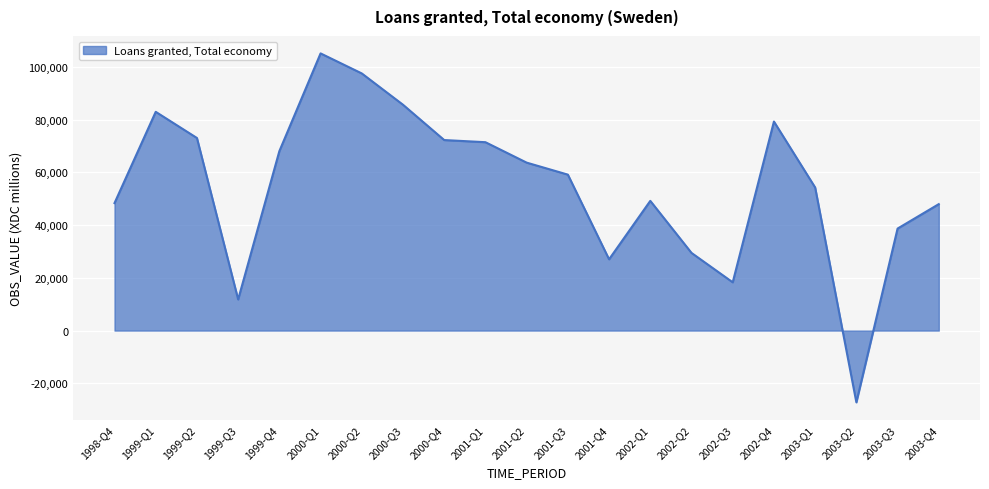

Read the value at 1999-Q4, to the nearest 100.

68100